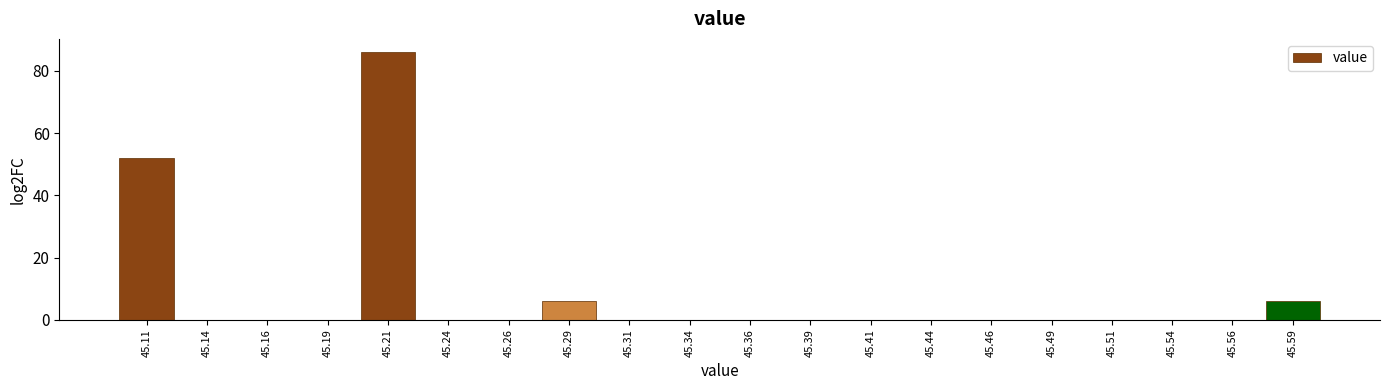

How tall is the bar that spans 45.200 to 45.225 on the x-axis? The values are not printed on the chart, so give them approximately, as read against the axis.

86